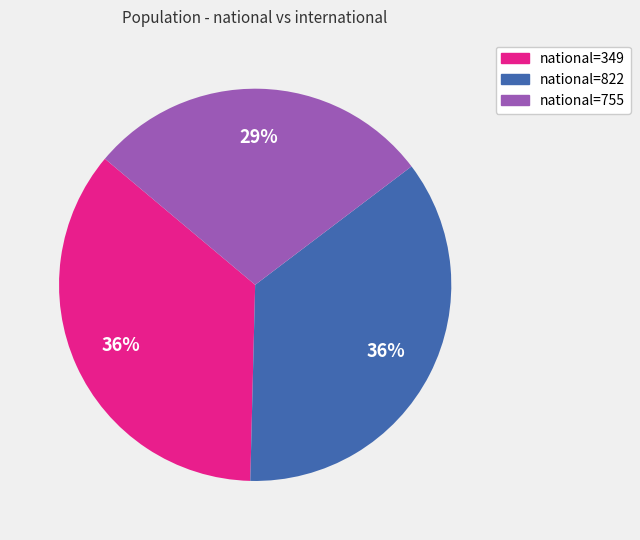

To the nearest percent, what is the difference between the largest and smallest slice percentages?

7%